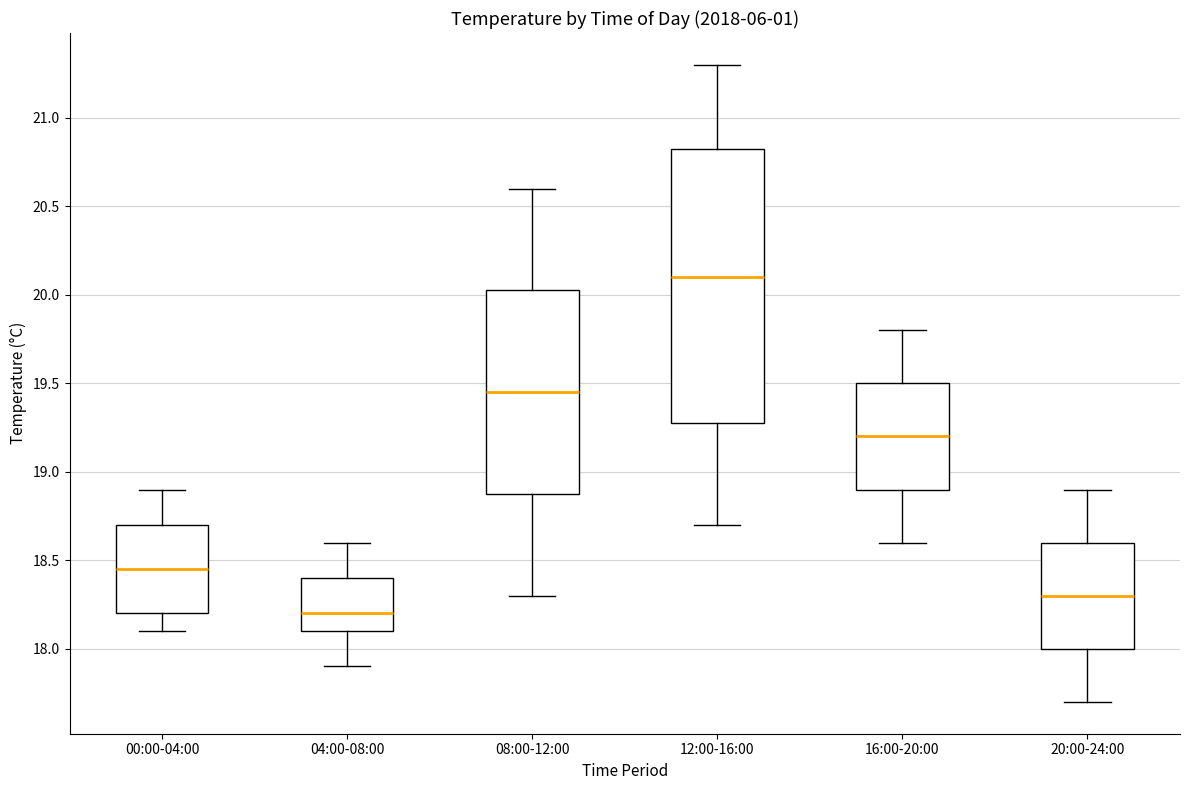

Reading left to right, read every box against the y-axis: the position of its median line, the range the box covers, and the ends of its whiskers. The values are not printed on the chart, so give them approximately, as read against the axis.

00:00-04:00: median 18.45, box 18.20 to 18.70, whiskers 18.10 to 18.90
04:00-08:00: median 18.20, box 18.10 to 18.40, whiskers 17.90 to 18.60
08:00-12:00: median 19.45, box 18.90 to 20.05, whiskers 18.30 to 20.60
12:00-16:00: median 20.10, box 19.30 to 20.85, whiskers 18.70 to 21.30
16:00-20:00: median 19.20, box 18.90 to 19.50, whiskers 18.60 to 19.80
20:00-24:00: median 18.30, box 18.00 to 18.60, whiskers 17.70 to 18.90